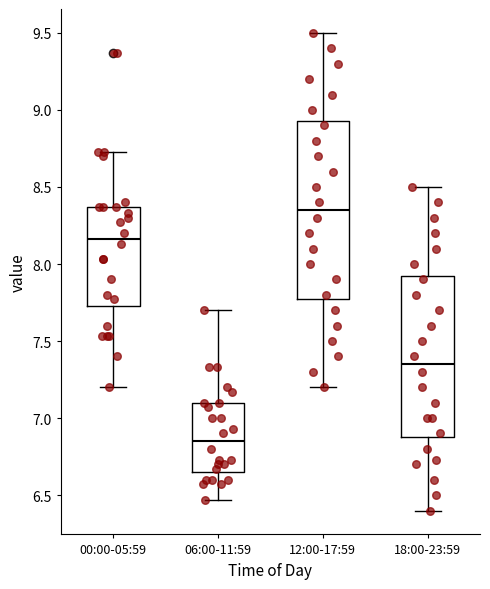

Which box has the highest median line?

12:00-17:59